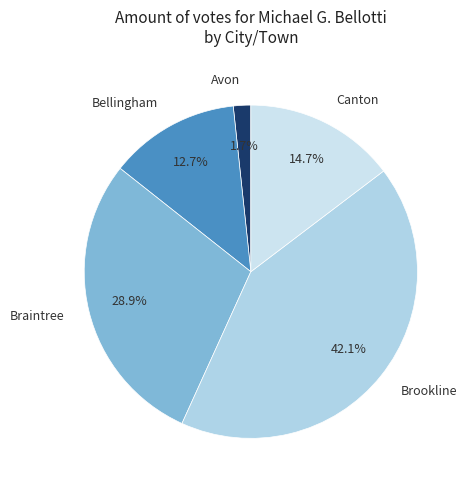

To the nearest percent, what portion does Bellingham represent?

13%